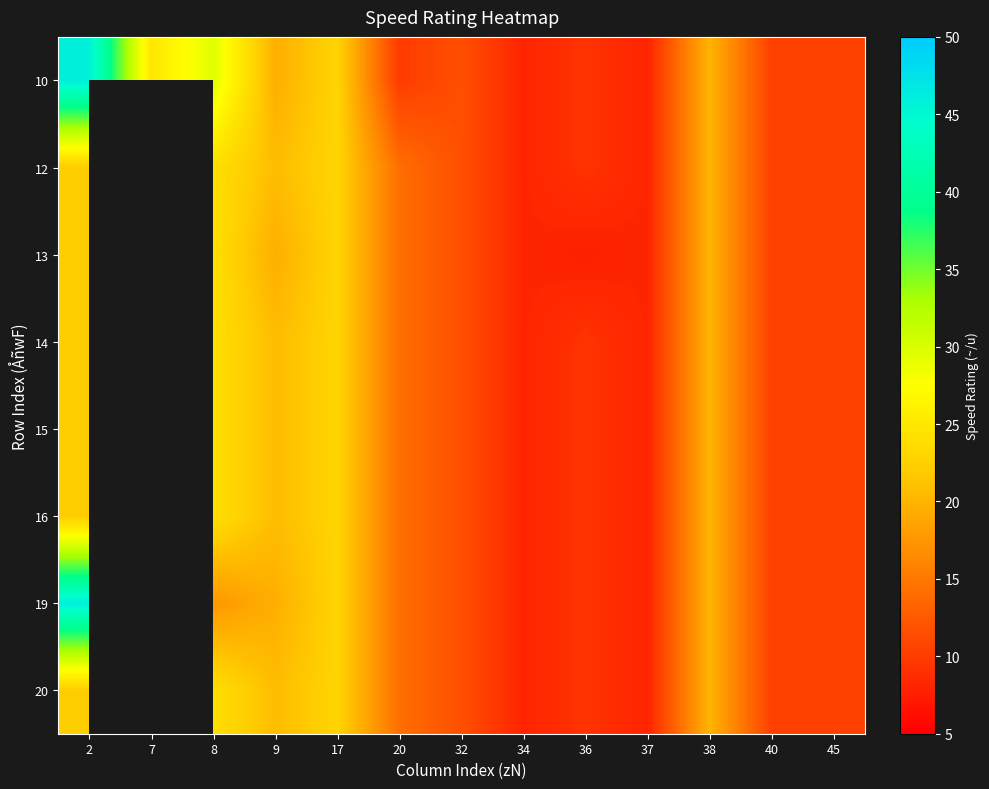

At which category is the sum across all series the highest?

2